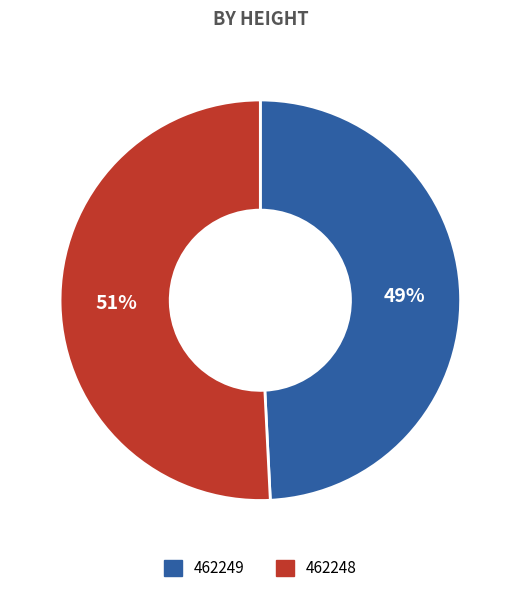

Combined, do 462249 and 462248 account for over 50%?

Yes